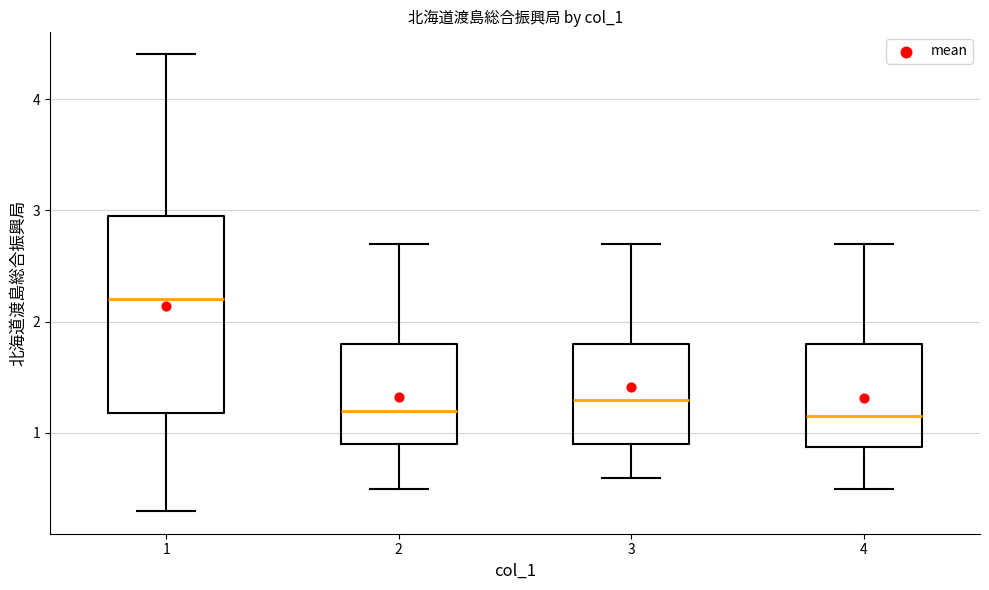

Reading left to right, read every box against the y-axis: the position of its median line, the range the box covers, and the ends of its whiskers. The values are not printed on the chart, so give them approximately, as read against the axis.

1: median 2.2, box 1.2 to 3.0, whiskers 0.3 to 4.4
2: median 1.2, box 0.9 to 1.8, whiskers 0.5 to 2.7
3: median 1.3, box 0.9 to 1.8, whiskers 0.6 to 2.7
4: median 1.2, box 0.9 to 1.8, whiskers 0.5 to 2.7